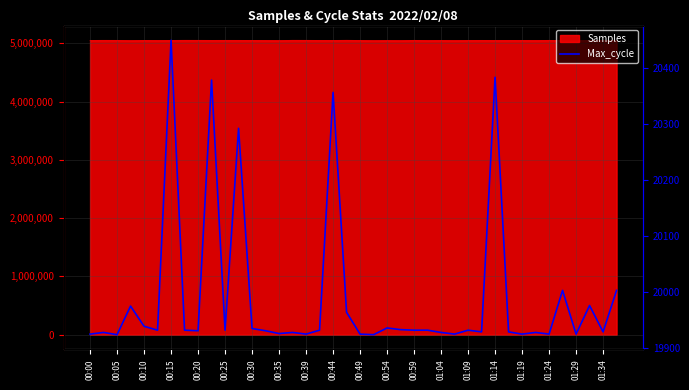

What value does the data have at 27?

19925